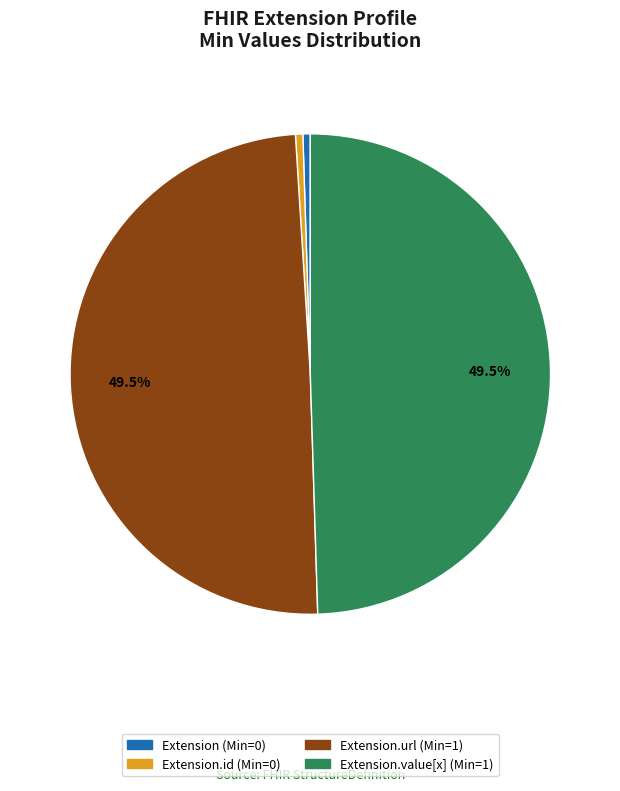

Is there any slice that represents more than half of the pie?

No